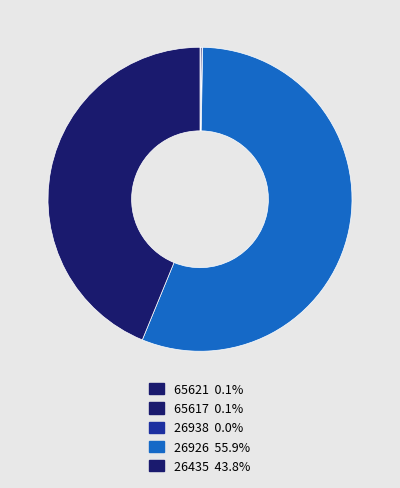

What is the majority slice?

26926